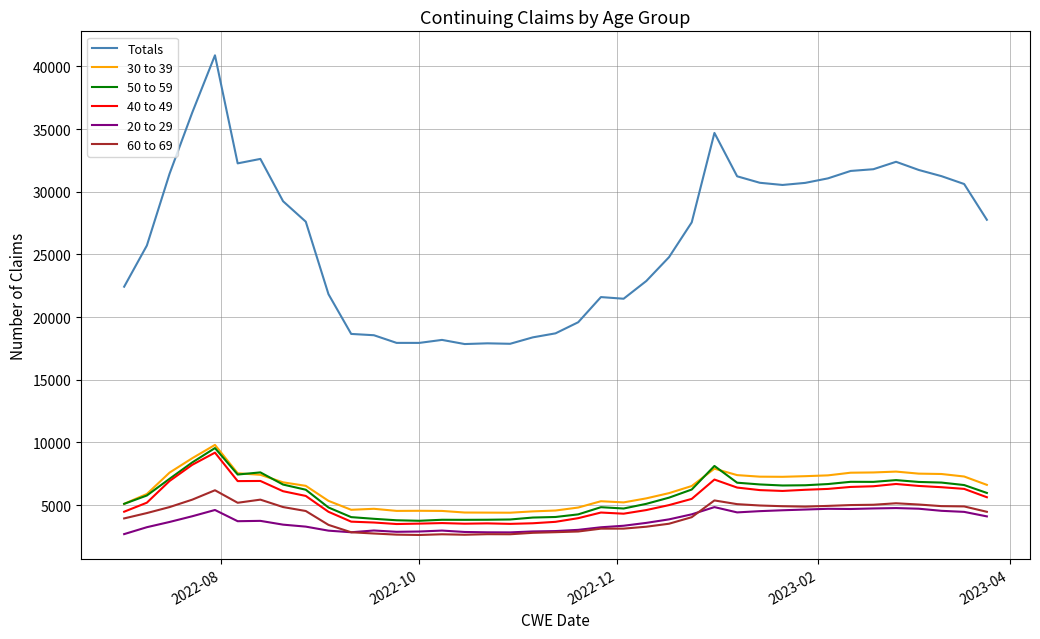

At how many categories does at least one series exceed 34937?

2